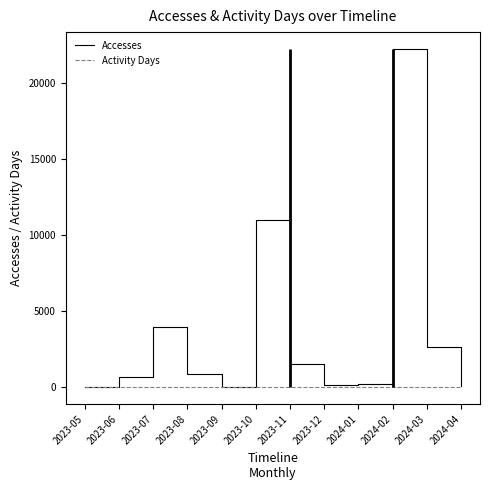

What is the sum of the Accesses values at 2024-03 and 2023-12?

2780